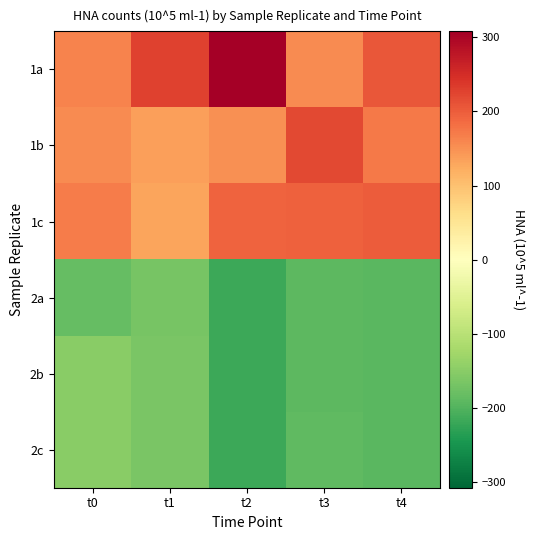

Reading right to left, transcribe all the data shown in this chart.

1a: t4=206.5	t3=156.0	t2=308.2	t1=227.4	t0=161.7
1b: t4=172.6	t3=220.9	t2=151.0	t1=136.5	t0=155.9
1c: t4=201.3	t3=196.6	t2=195.0	t1=132.3	t0=168.7
2a: t4=-193.5	t3=-192.6	t2=-217.8	t1=-166.4	t0=-184.9
2b: t4=-193.5	t3=-191.8	t2=-218.4	t1=-165.1	t0=-151.1
2c: t4=-193.4	t3=-189.1	t2=-218.1	t1=-164.6	t0=-150.3